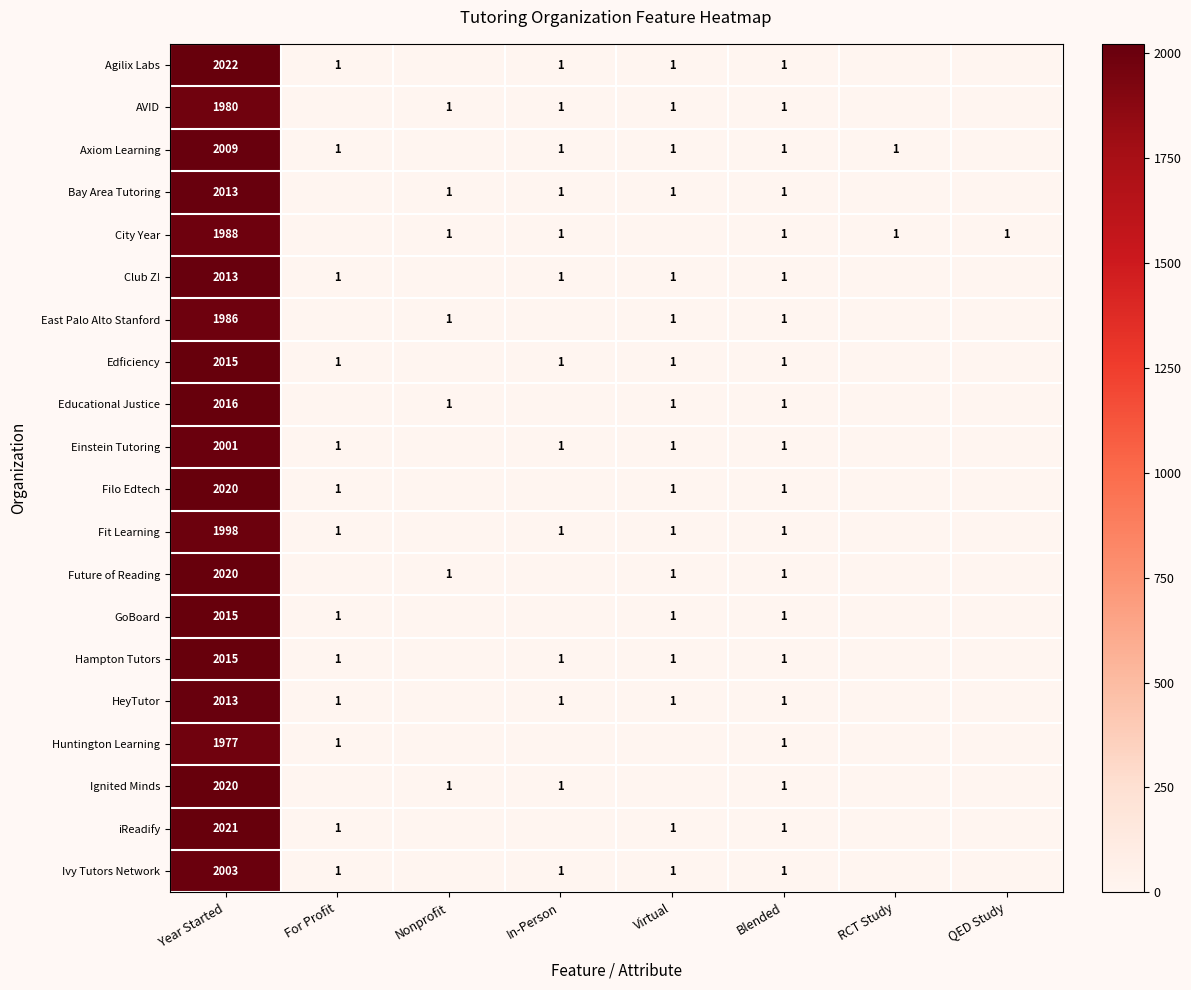

The value of Club Z! at Virtual is 1. True or false?

True